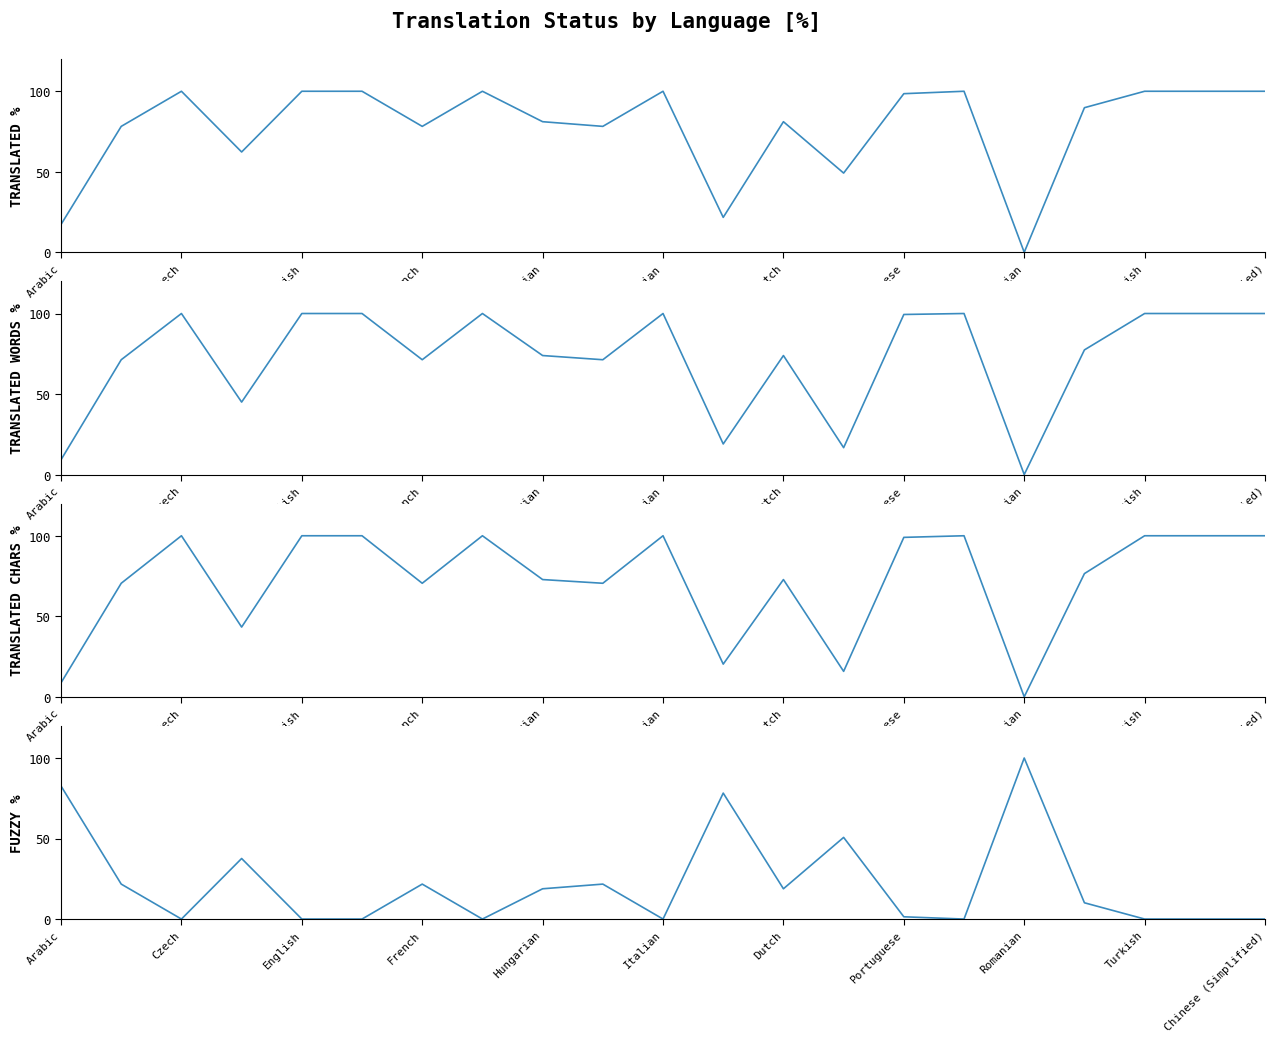

Where is translated_percent nearest to the value 50?

13